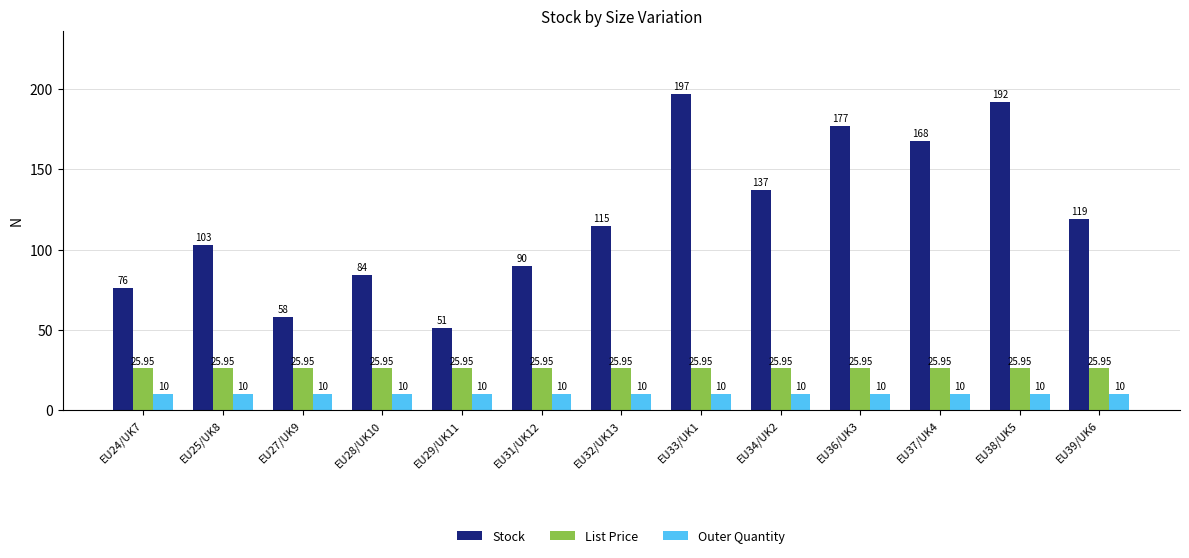

What is the difference between the Stock values at EU28/UK10 and EU25/UK8?

19.0